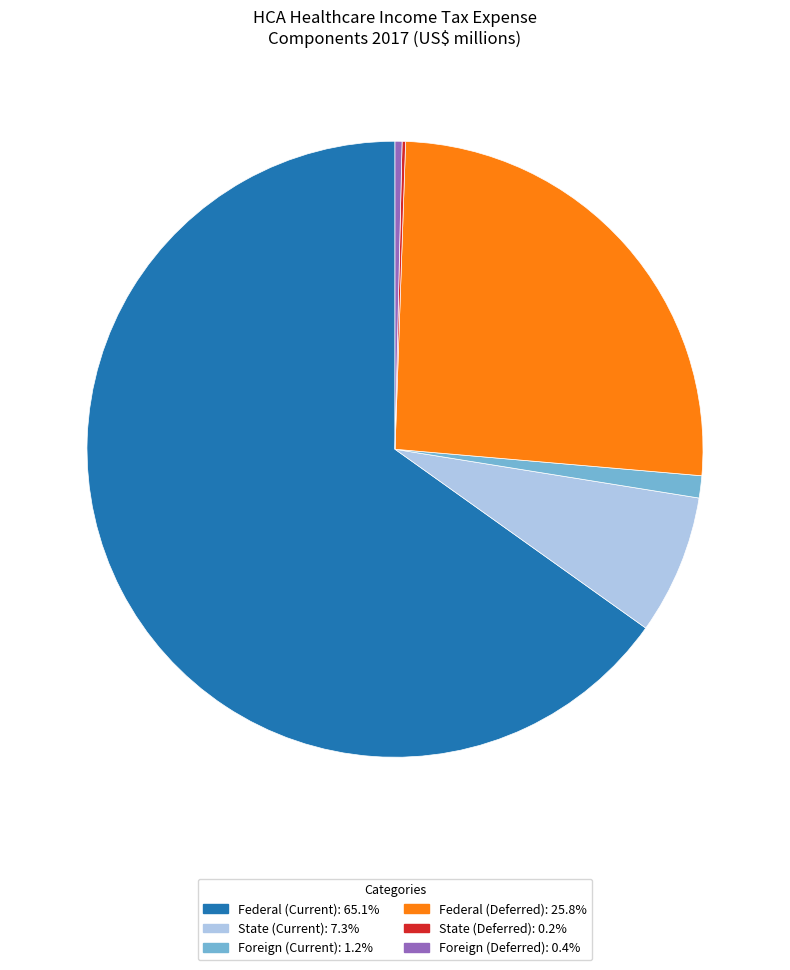

Is there a majority slice in this chart?

Yes